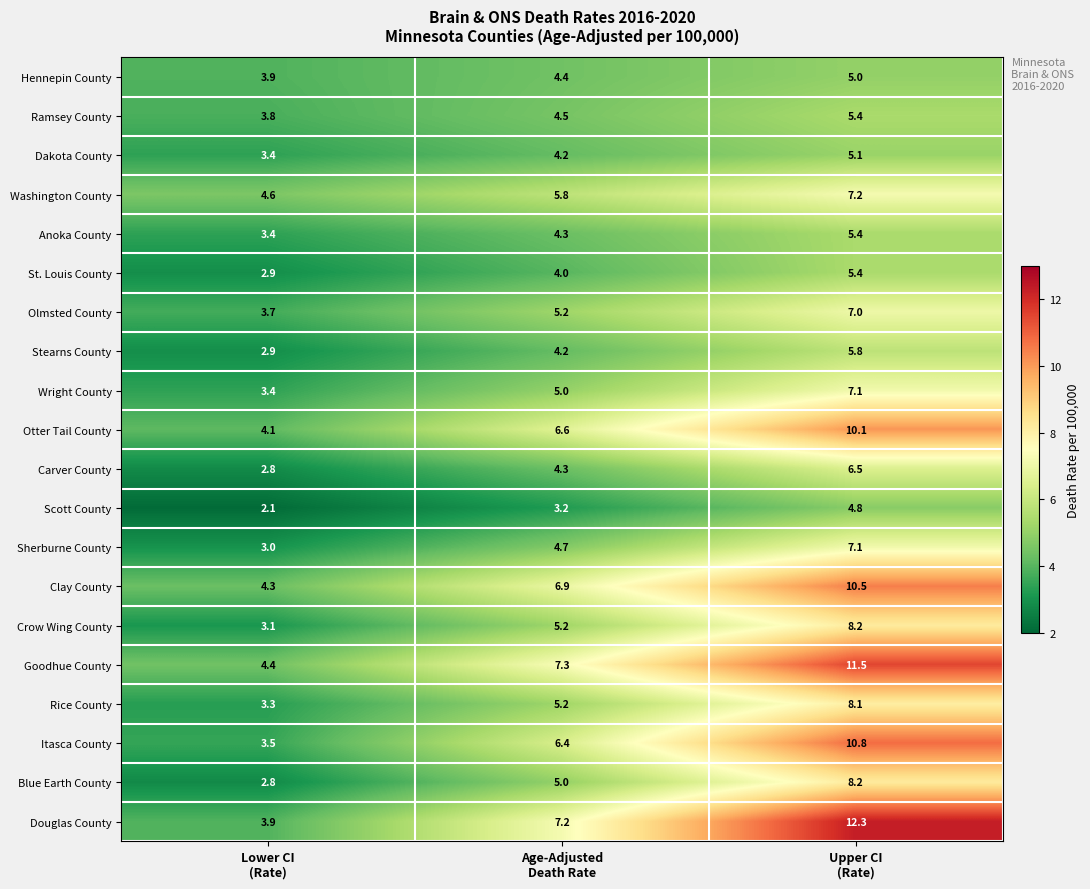

Count the number of categories in the chart.

3